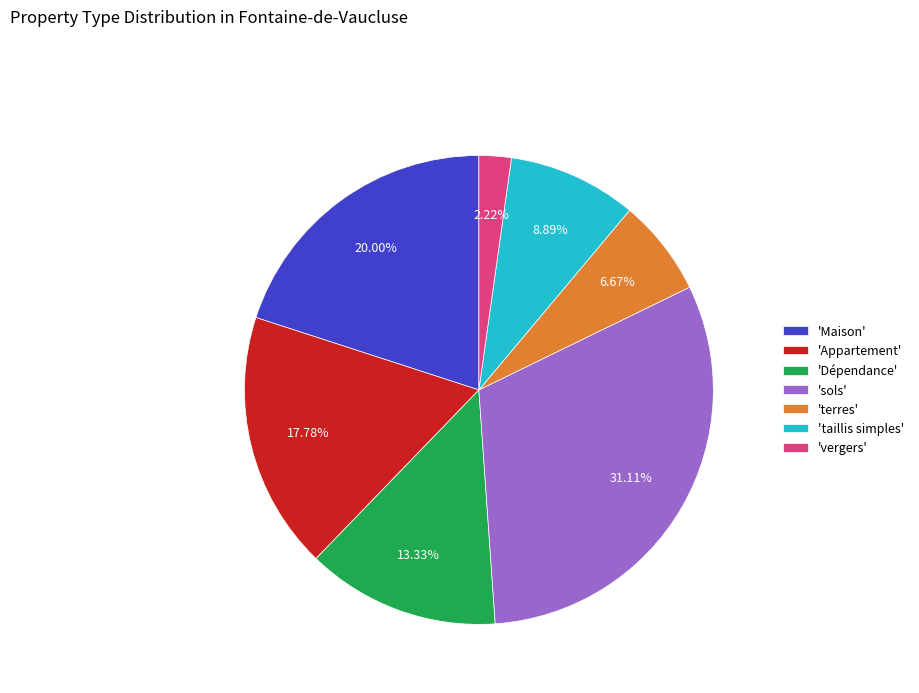

Is there a majority slice in this chart?

No